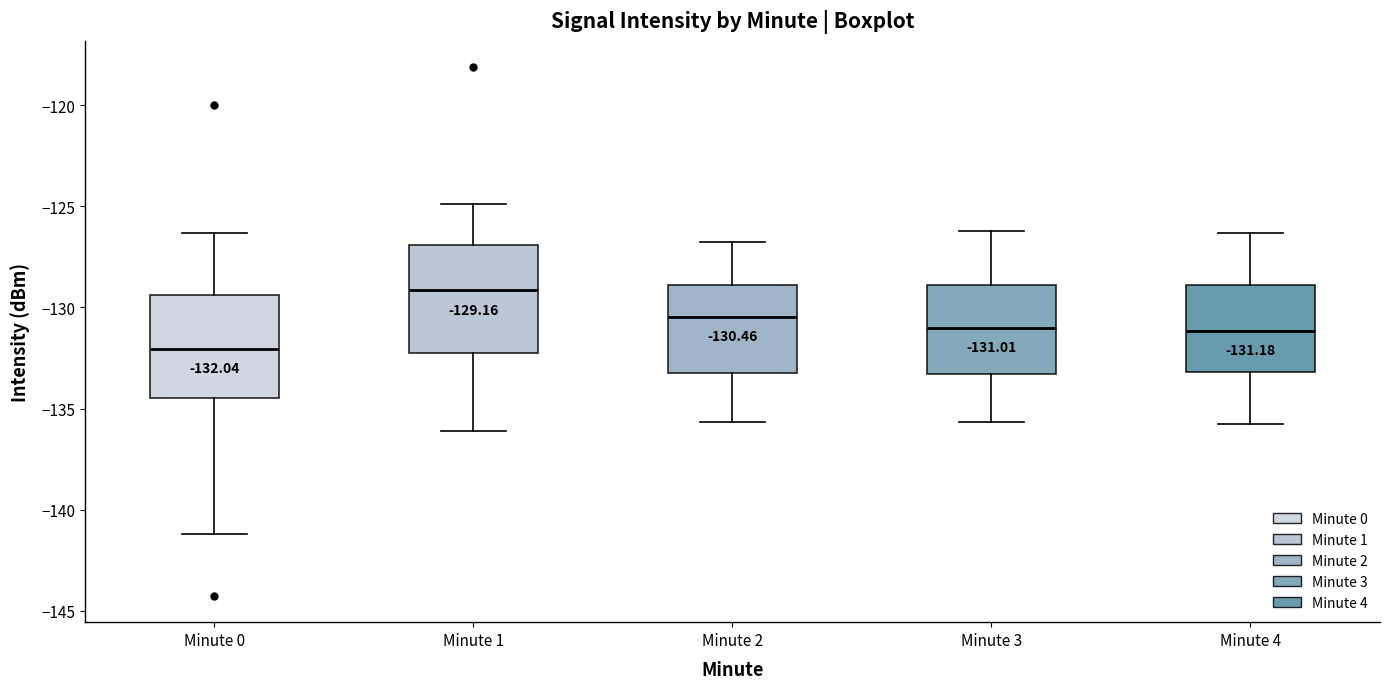

Which box's median line is the highest?

Minute 1